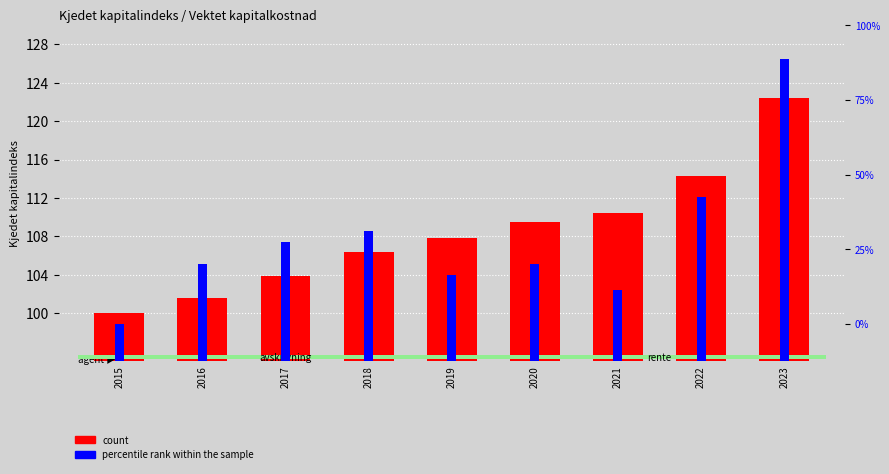

Reading left to right, transcribe all the data shown in this chart.

count: 100.0	101.6	103.9	106.4	107.8	109.5	110.5	114.3	122.4
percentile rank within the sample: 1.0	1.0	1.0	1.0	1.0	1.0	1.0	1.0	1.1